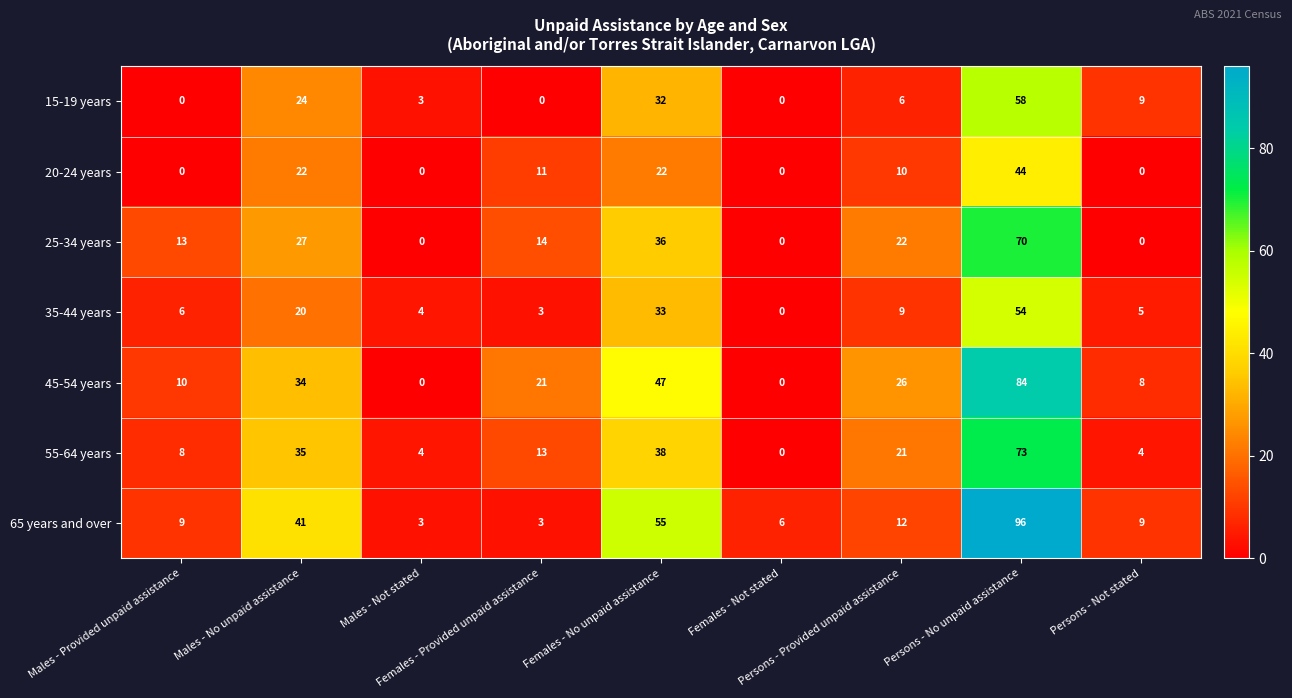

Which series changed the most between Males - Provided unpaid assistance and Males - Not stated?

25-34 years